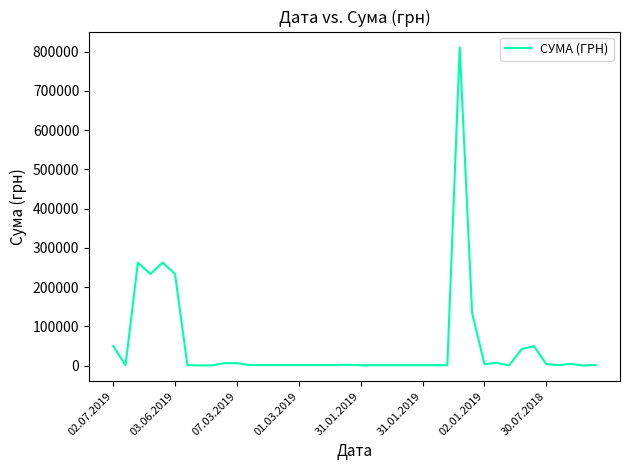

What is the greatest value displayed?

810677.2